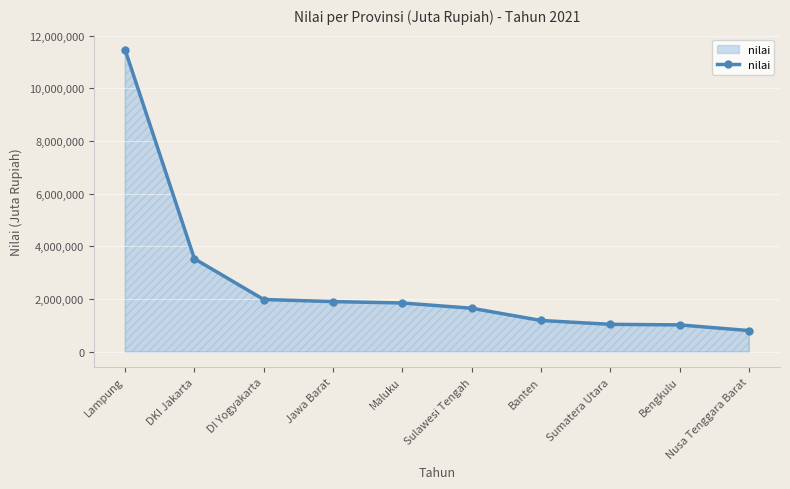

What is the sum of all values?

26460243